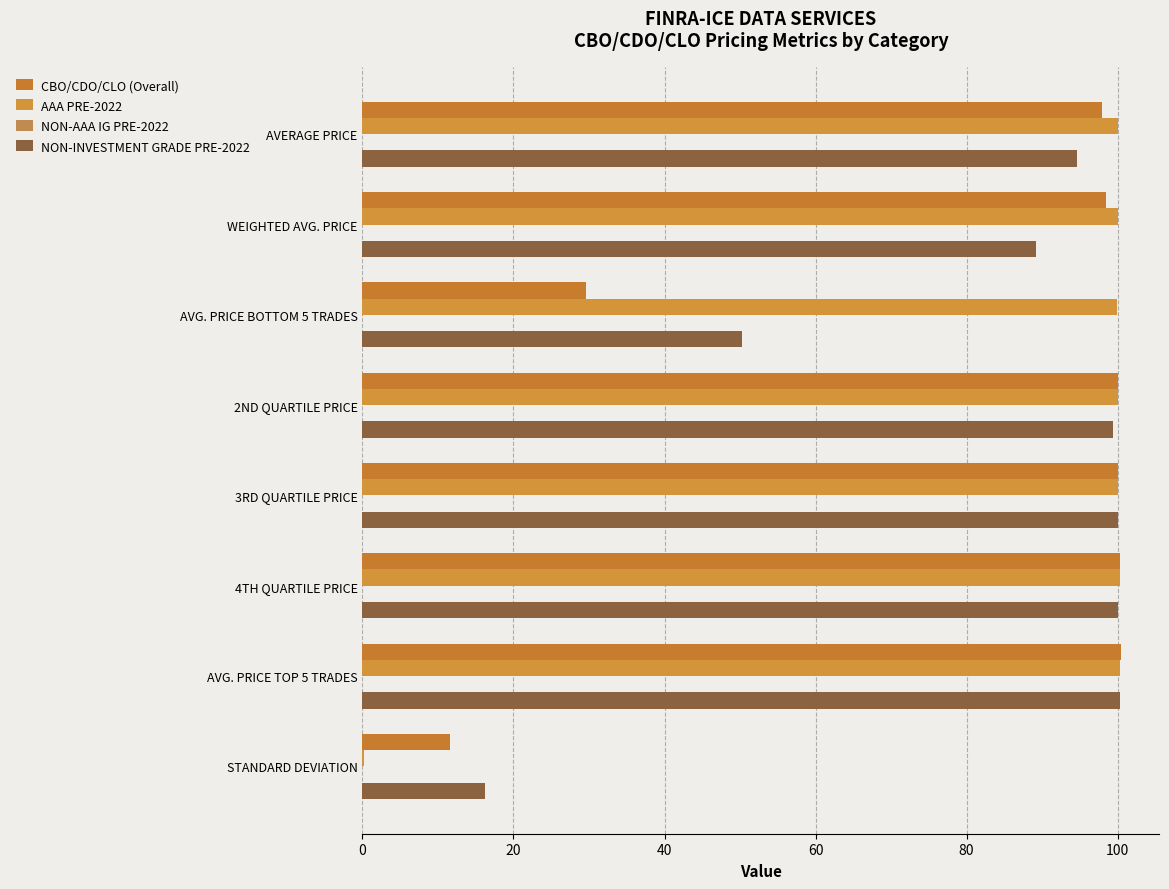

How many data points in NON-INVESTMENT GRADE PRE-2022 are above 99?

4